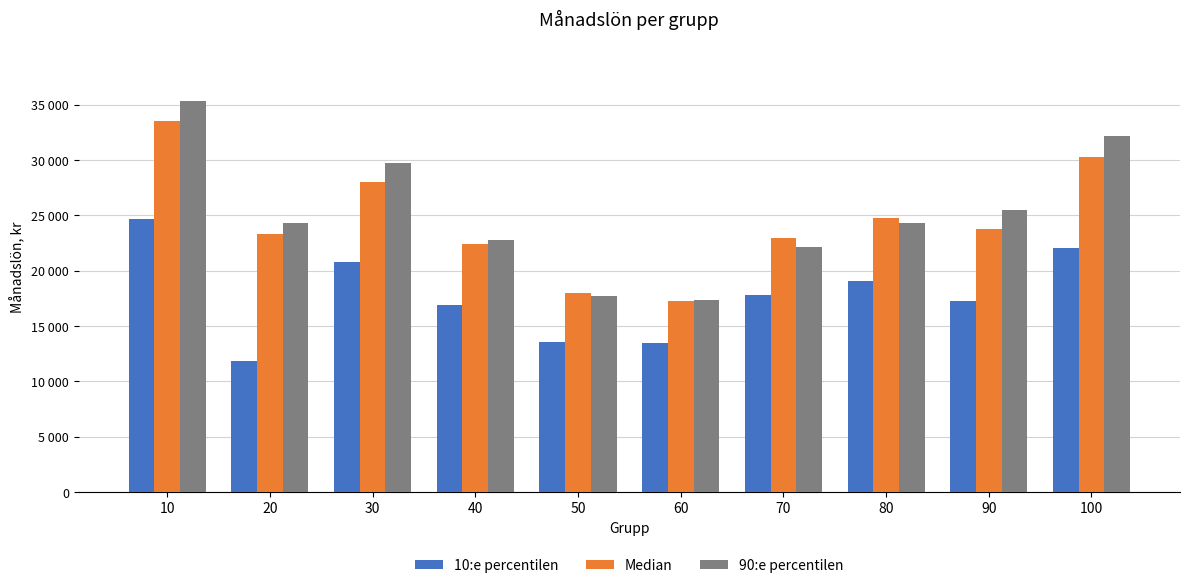

Read the 10:e percentilen value at 50, to the nearest 50.

13550